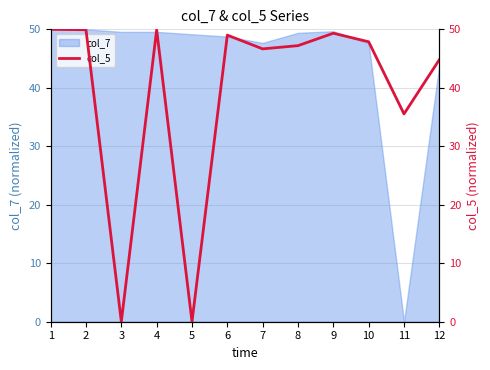

How many interior local peaks (higher than both neighbors) does the data have?

3